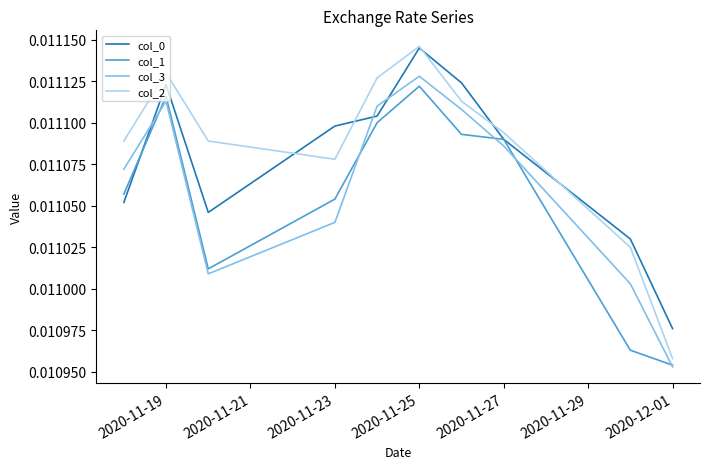

Which series has the widest spread of values?

col_2